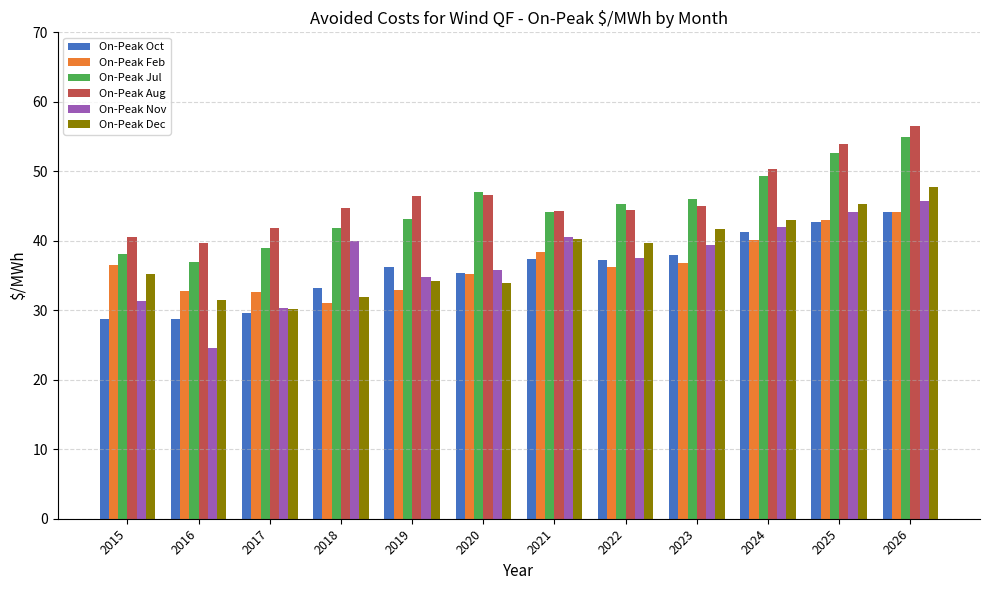

What is the value of the On-Peak Nov bar at the 12th from the left?

45.7